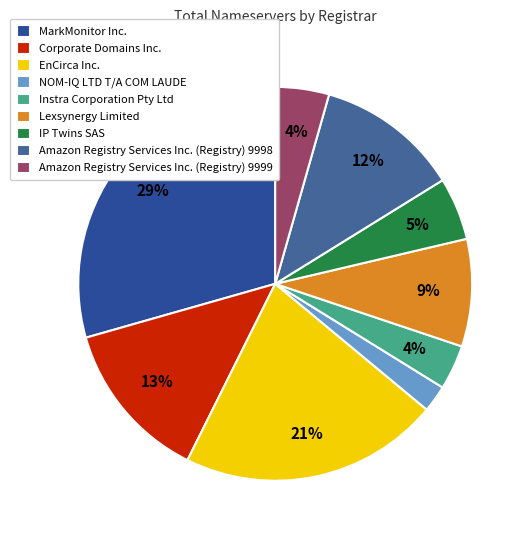

To the nearest percent, what is the average slice percentage?

11%